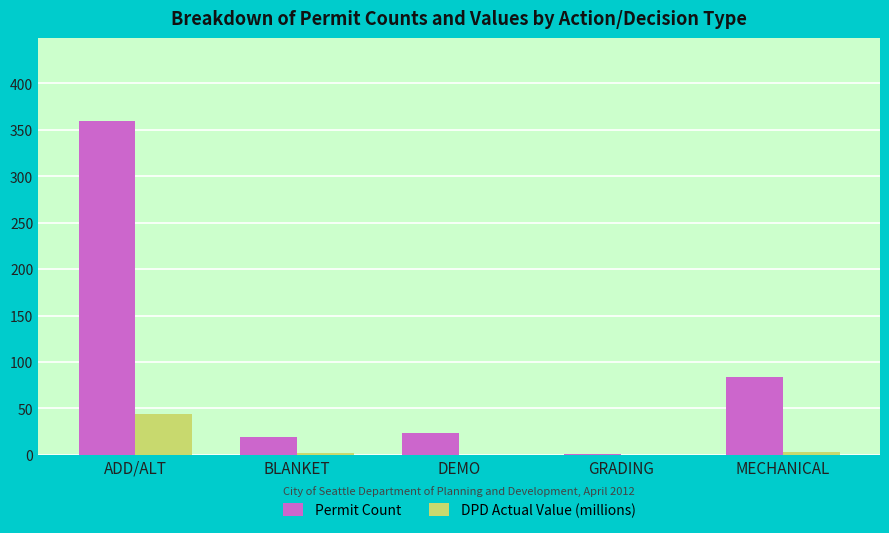

At which category does the chart reach its peak across all series?

ADD/ALT